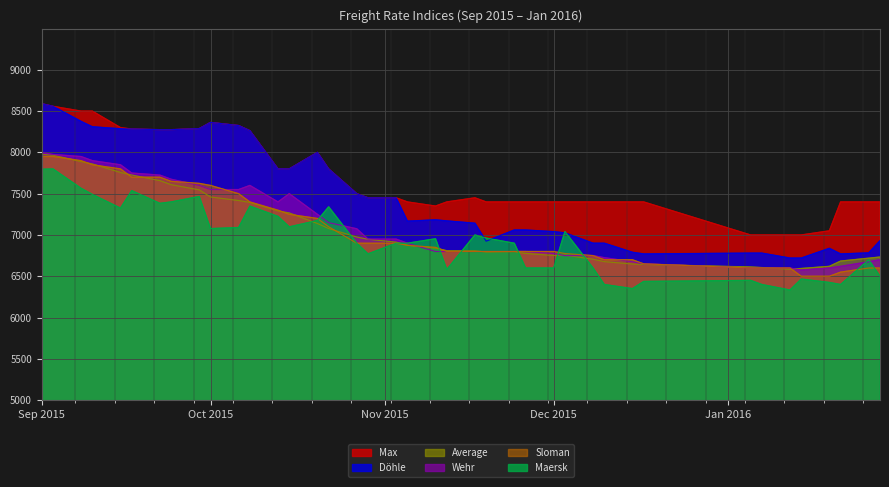

What is the value of the Wehr point at the 17th from the left?

7075